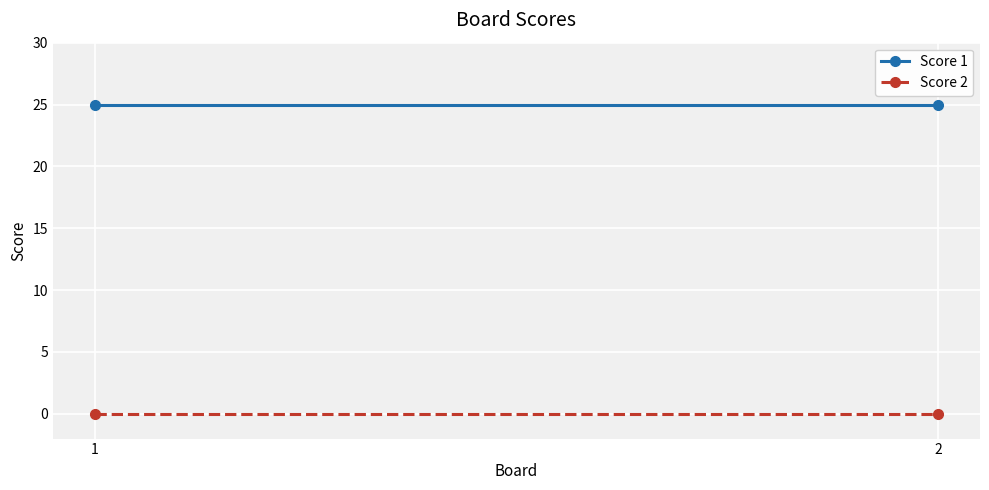

True or false: Score 1 has a value of 25 at 1.

True